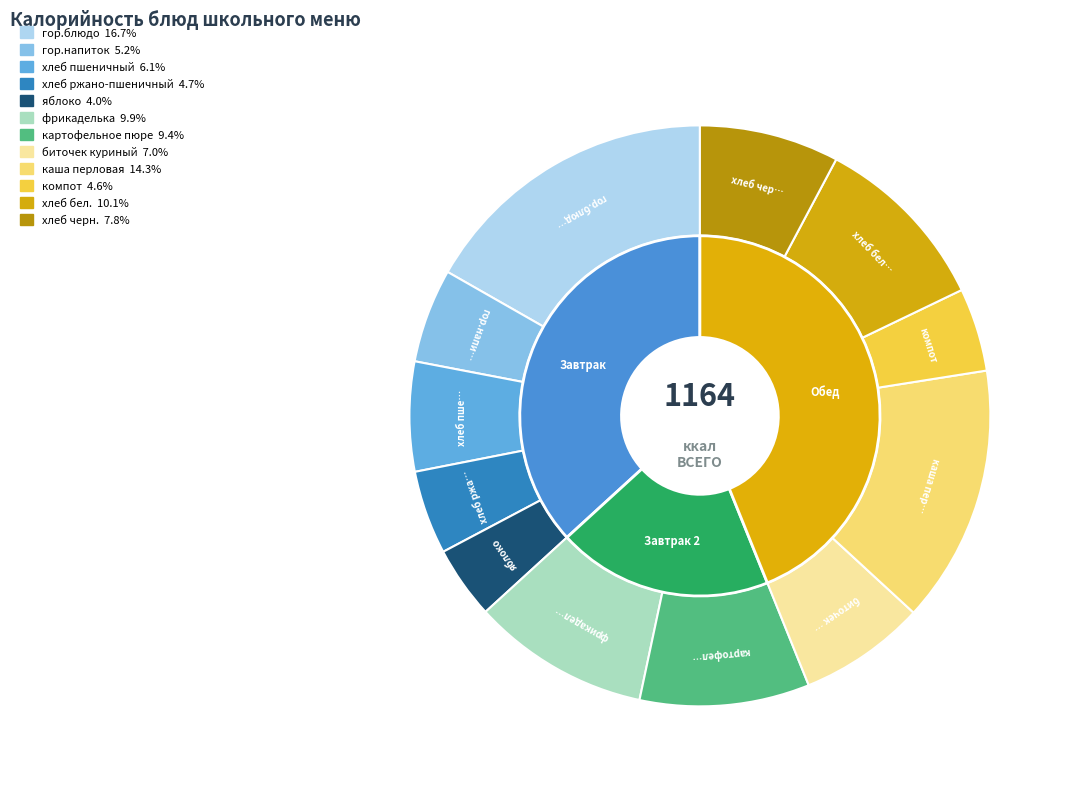

The хлеб черн. slice represents 1% of the pie. True or false?

False